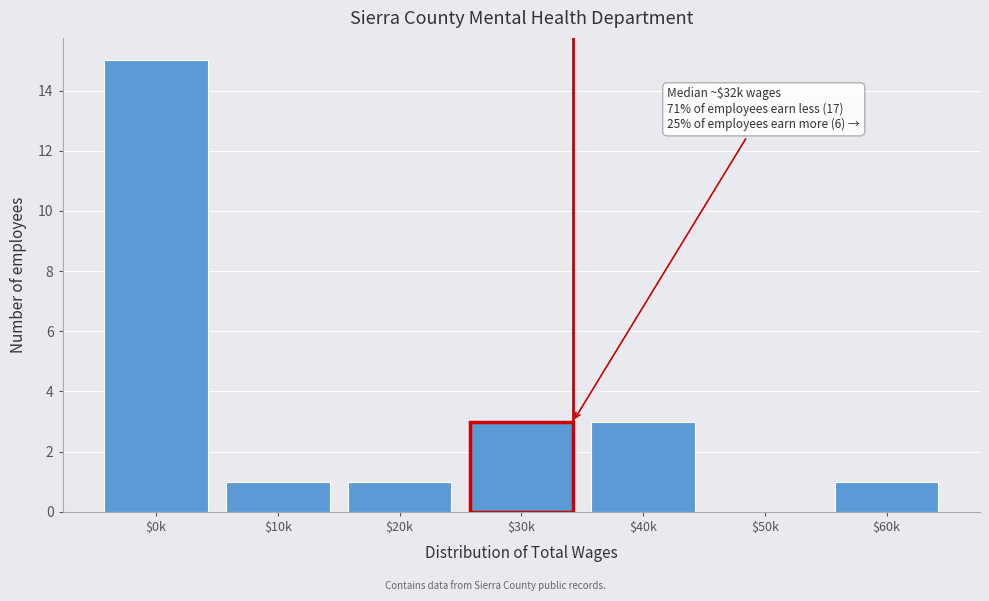

Which label corresponds to the largest value in the chart?

$0k